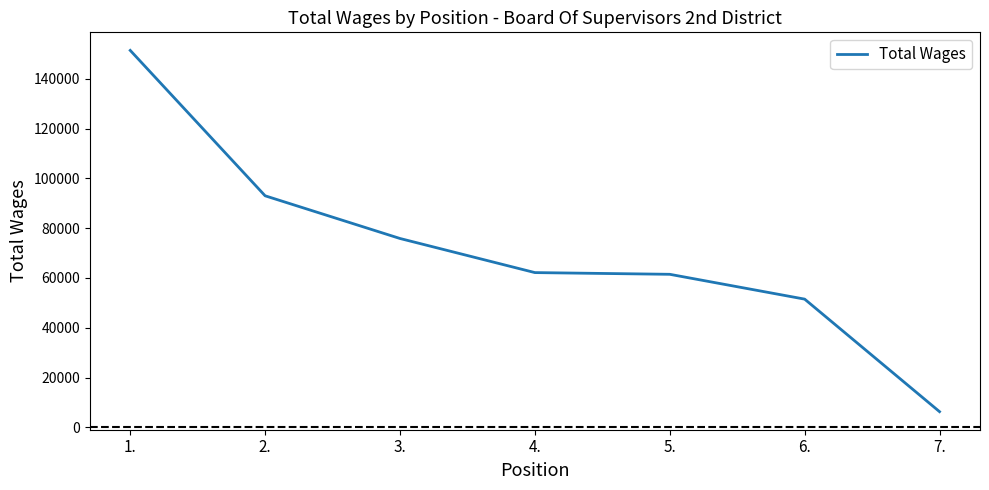

Count the number of categories in the chart.

7